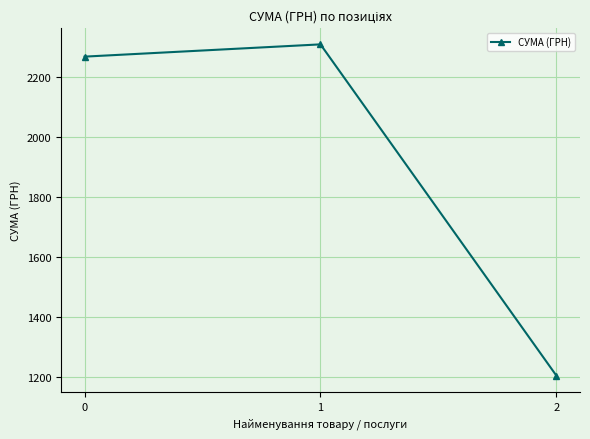

What is the difference between the maximum and second lowest values?

41.0